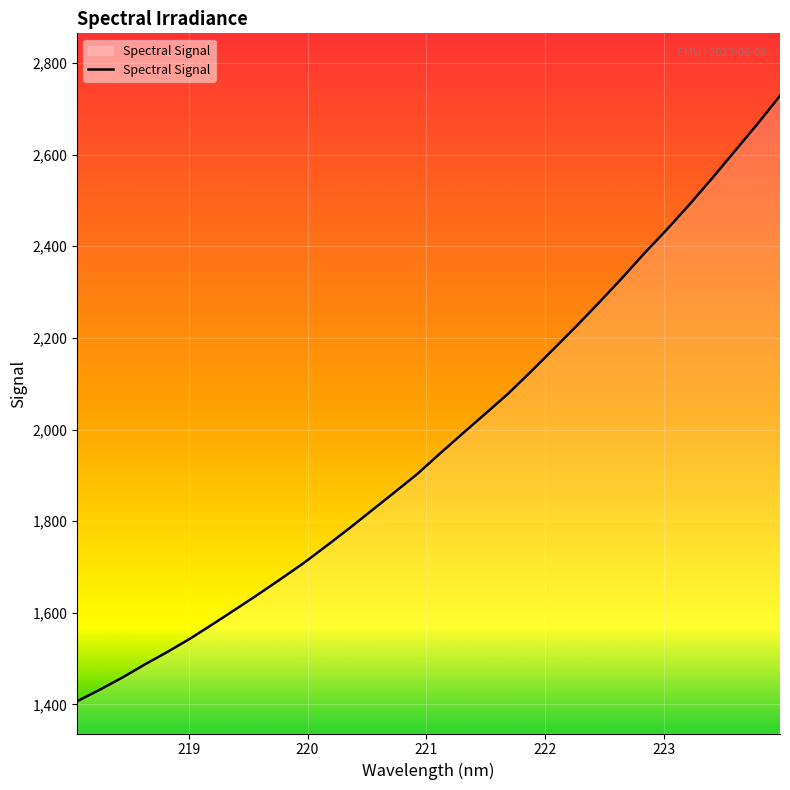

What is the smallest value displayed?

1407.0